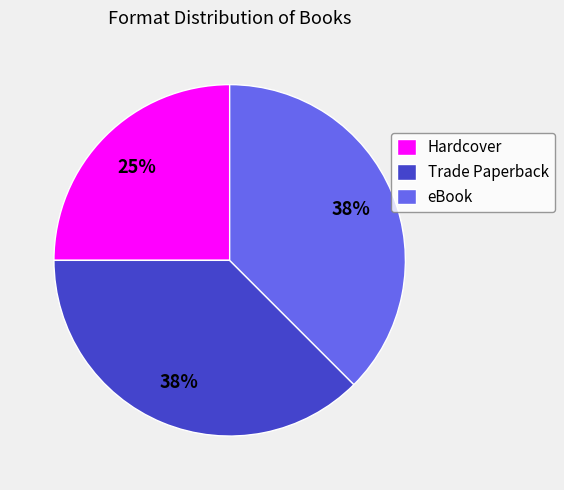

Which category has the smallest portion of the pie?

Hardcover